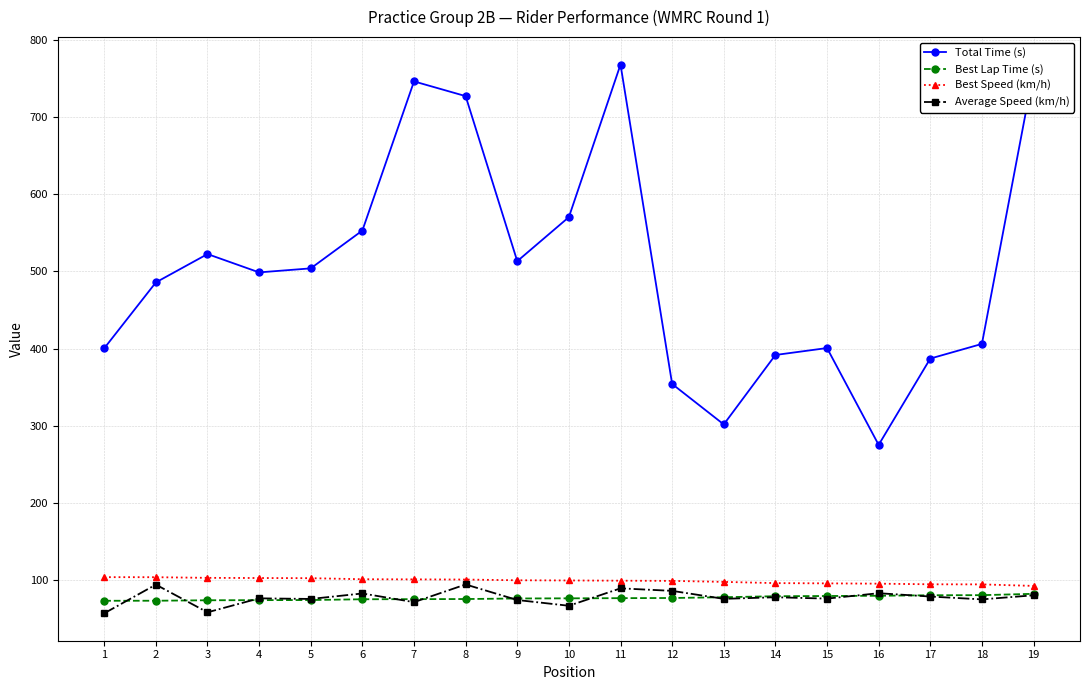

Between 9 and 12, which series saw the biggest shift?

Total Time (s)